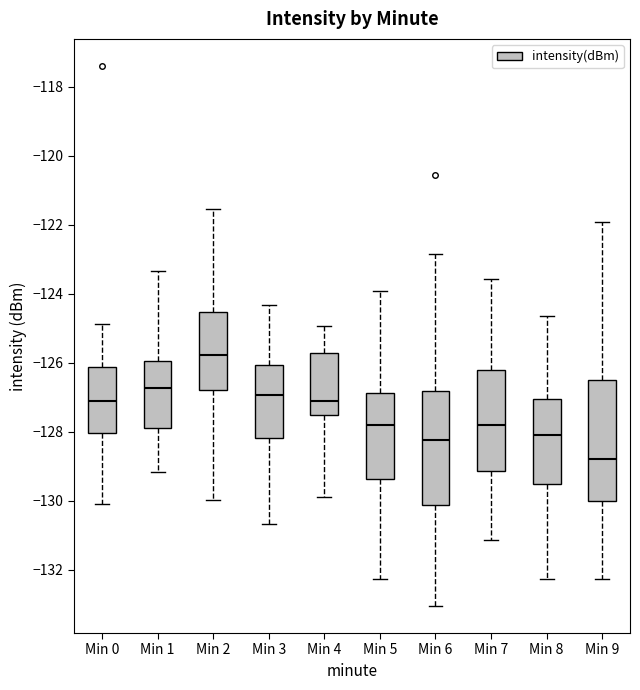

Where does the lower whisker of the box for Min 0 end on the y-axis? The values are not printed on the chart, so give them approximately, as read against the axis.

-130.2